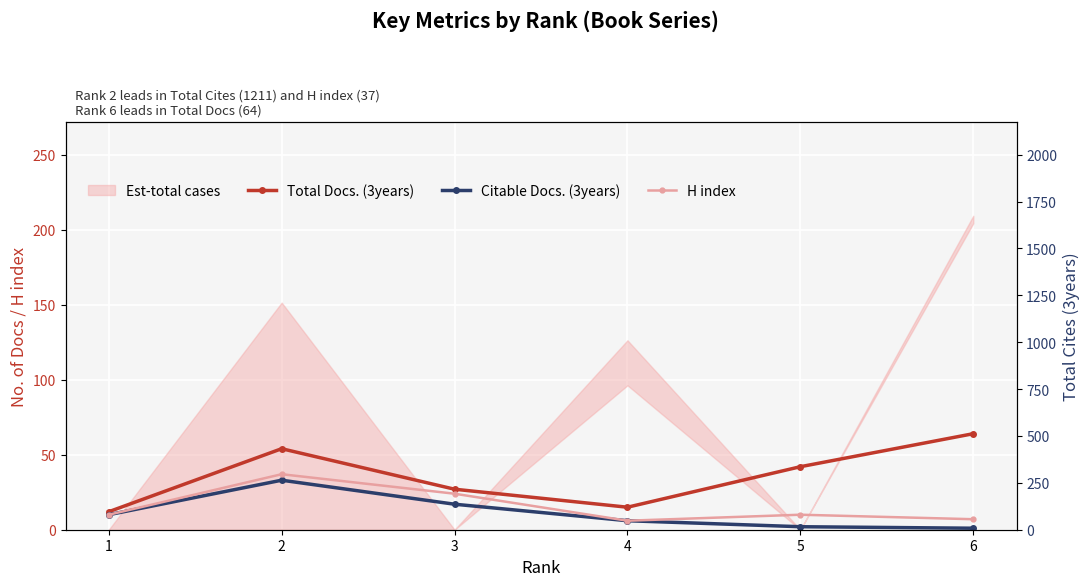

Rank the series by their maximum value, from lowest to highest.

Citable Docs. (3years), H index, Total Docs. (3years)